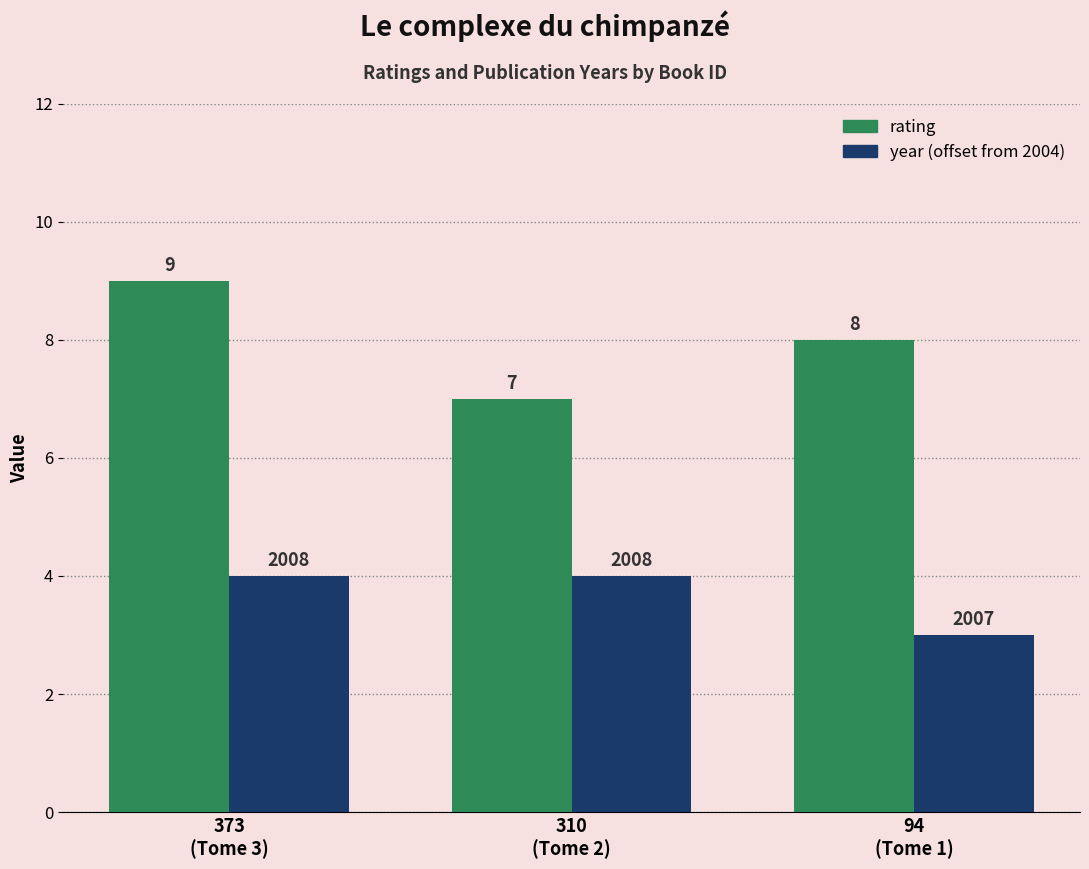

Rank the series by their average value, from lowest to highest.

year (offset from 2004), rating